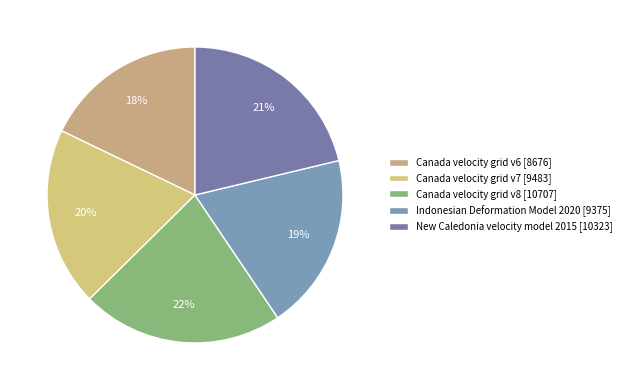

Approximately how many times larger is the value at Canada velocity grid v8 compared to Canada velocity grid v7?

1.1